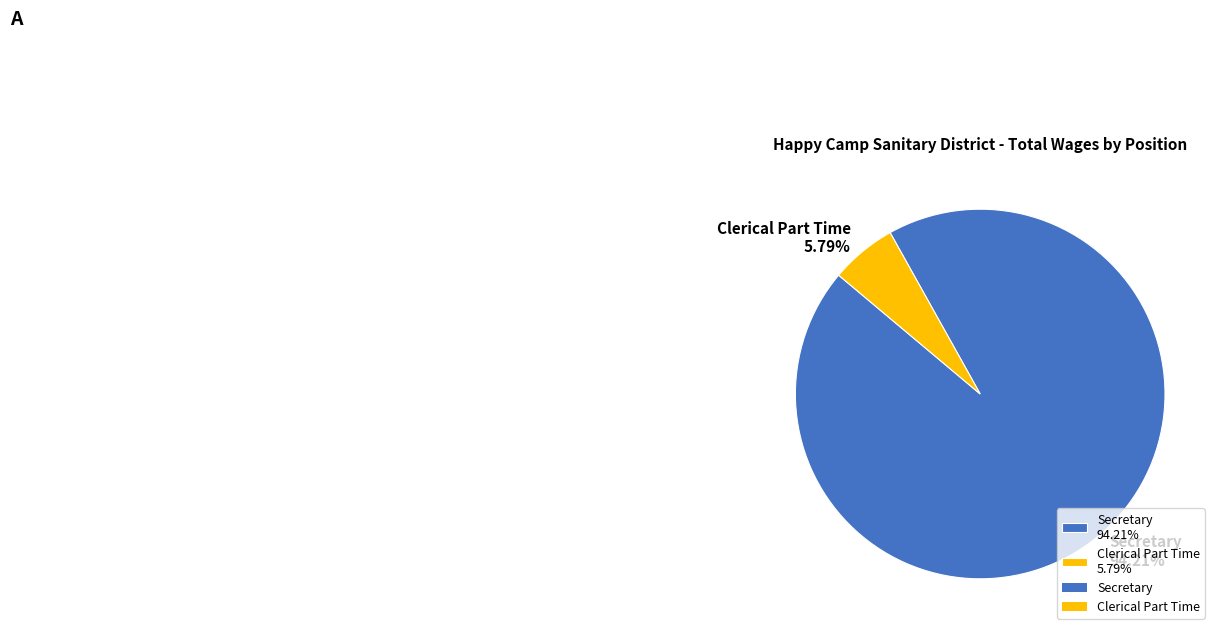

Is there any slice that represents more than half of the pie?

Yes